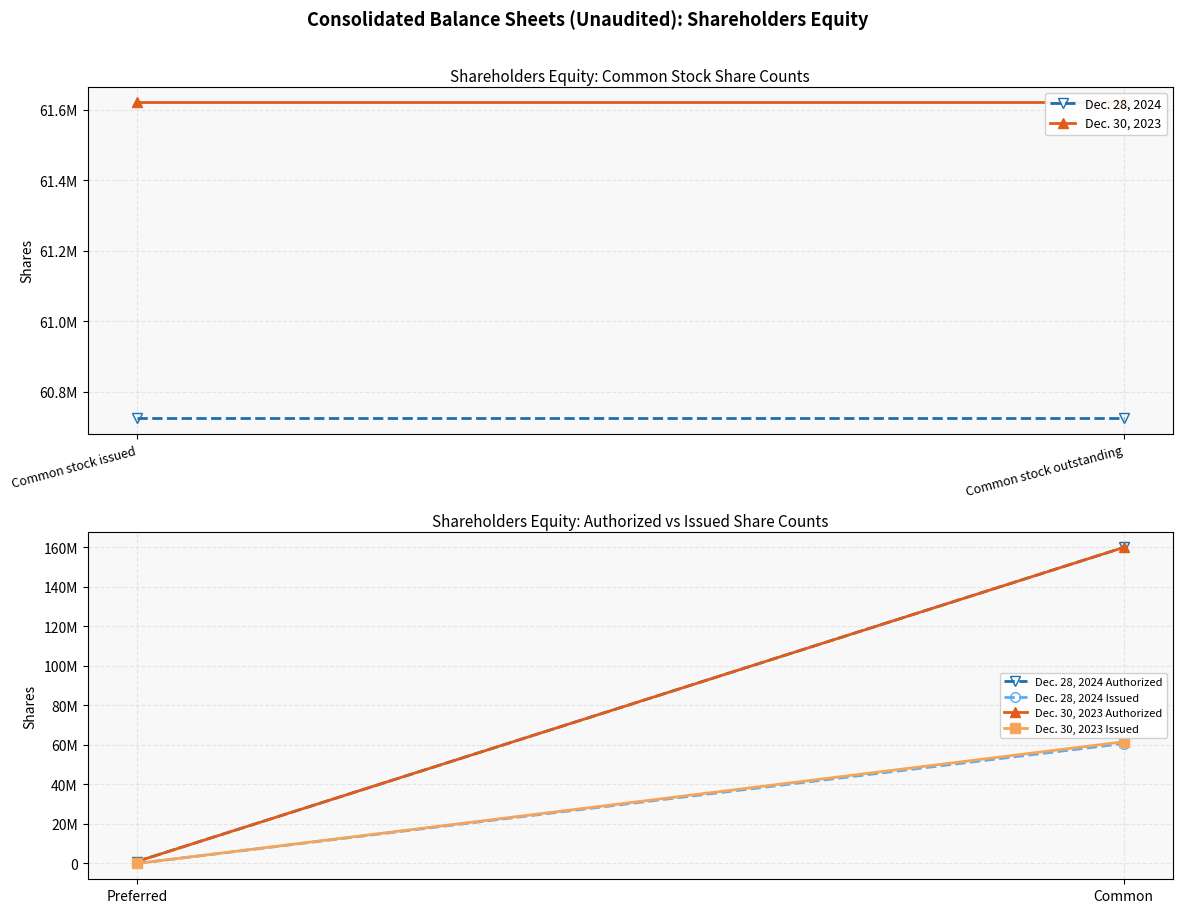

What are all the series names shown in the legend?

Dec. 28, 2024, Dec. 30, 2023, Dec. 28, 2024 Authorized, Dec. 28, 2024 Issued, Dec. 30, 2023 Authorized, Dec. 30, 2023 Issued